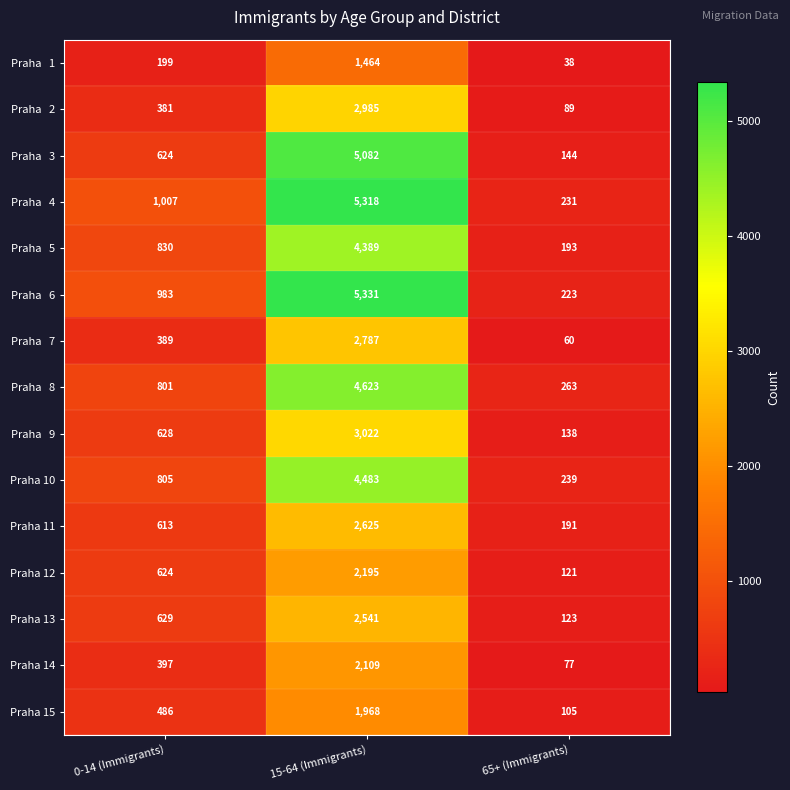

What is the total value across all series at 0-14 (Immigrants)?

9396